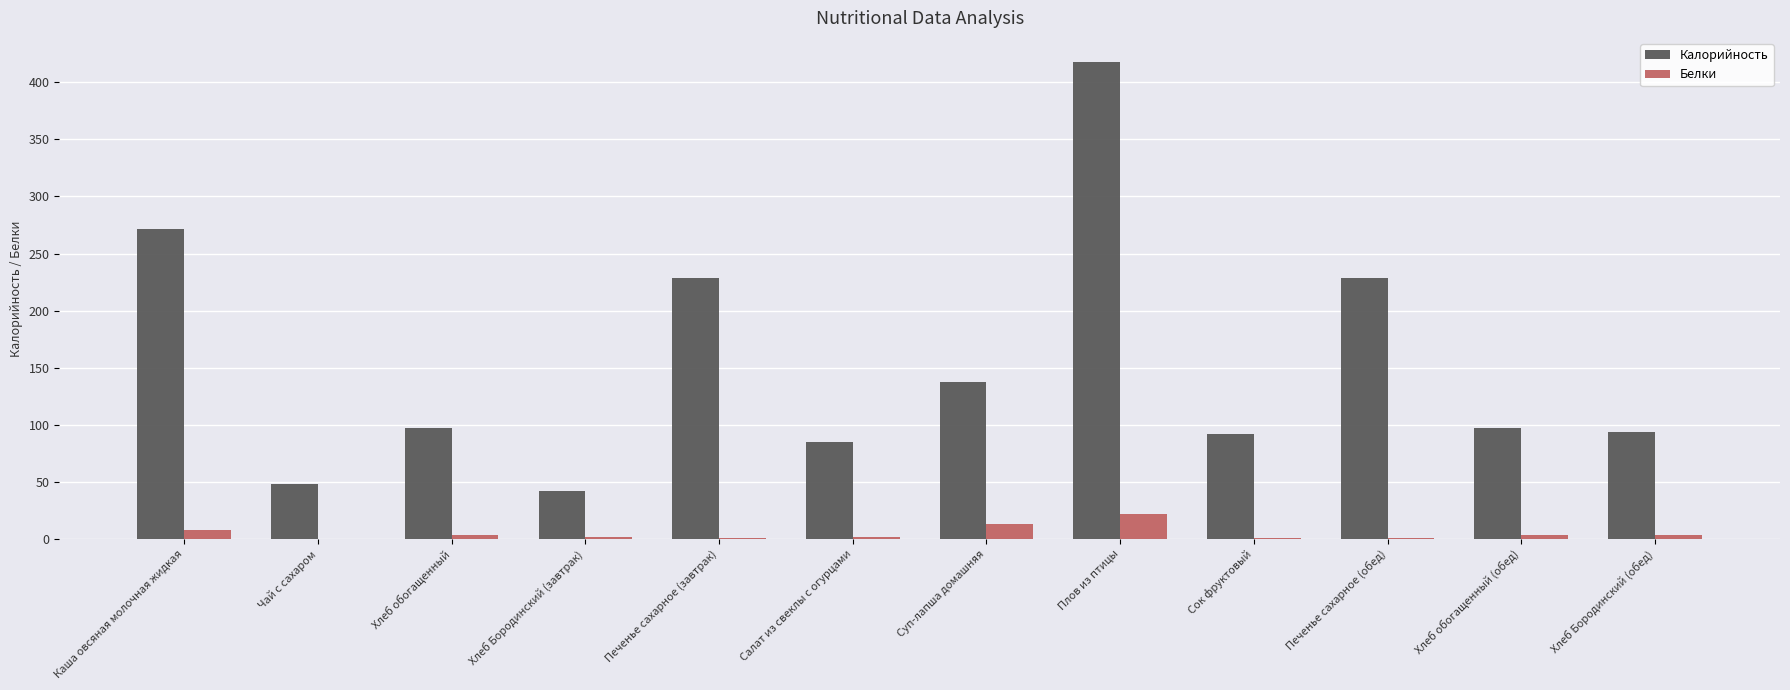

What is the total value across all series at Чай с сахаром?

47.9